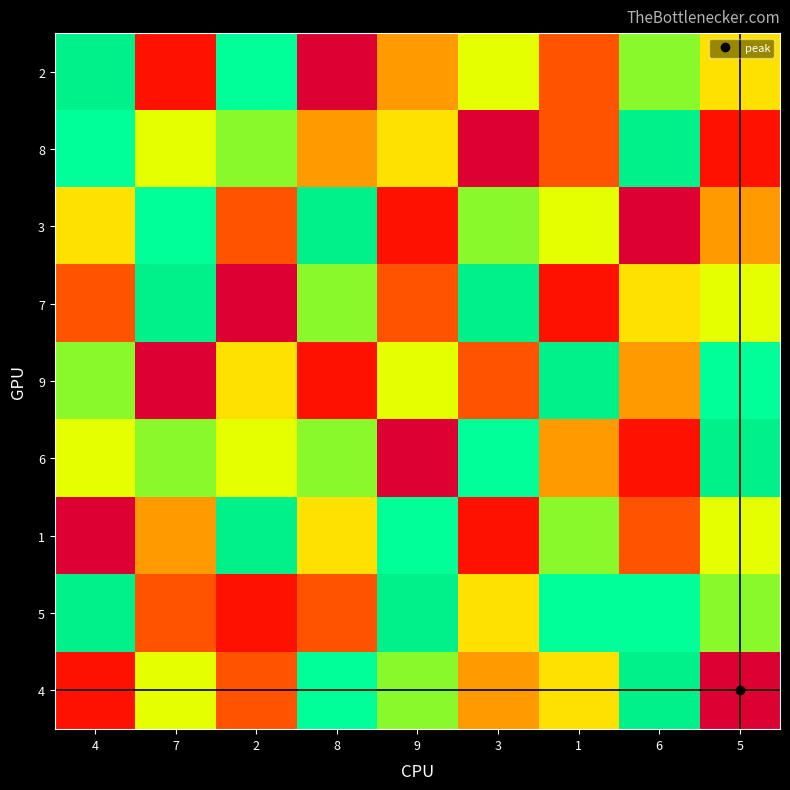

At how many categories does at least one series exceed 1?

9